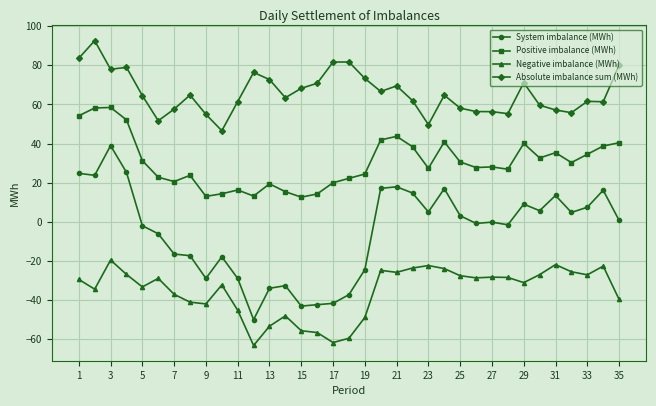

What is the difference between the maximum and second lowest values in the System imbalance (MWh) series?

82.0